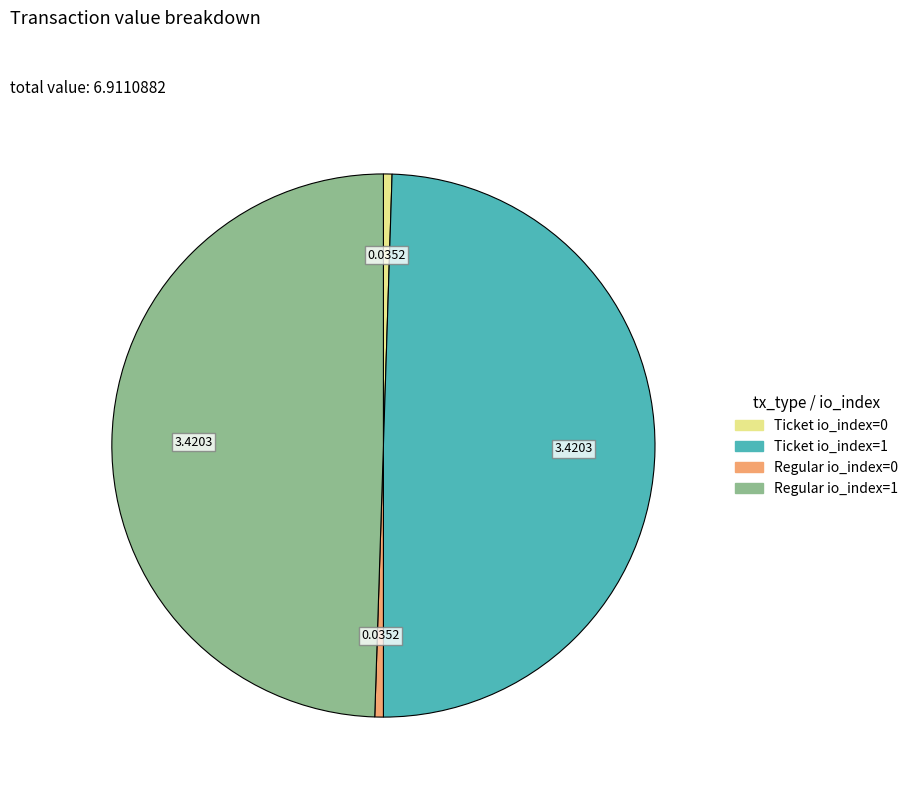

Is there a majority slice in this chart?

No